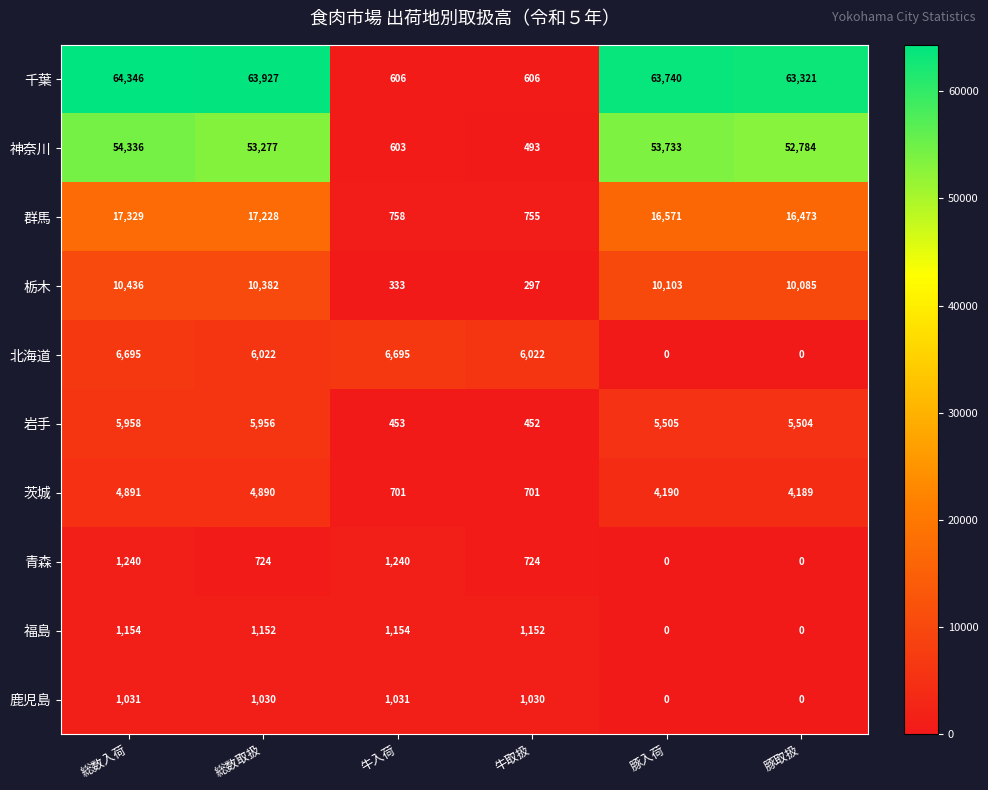

What is the difference between the highest and lowest values at 総数取扱?

63203